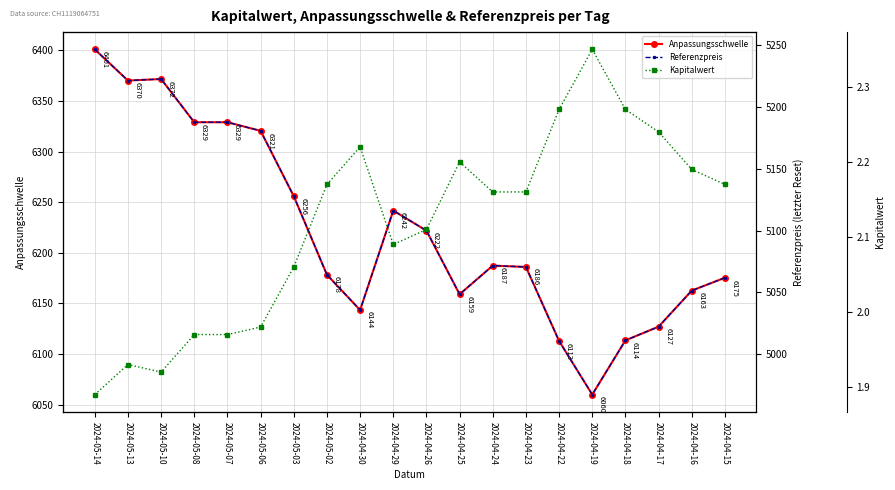

True or false: Referenzpreis has a value of 5011.1 at 2024-04-18.

True